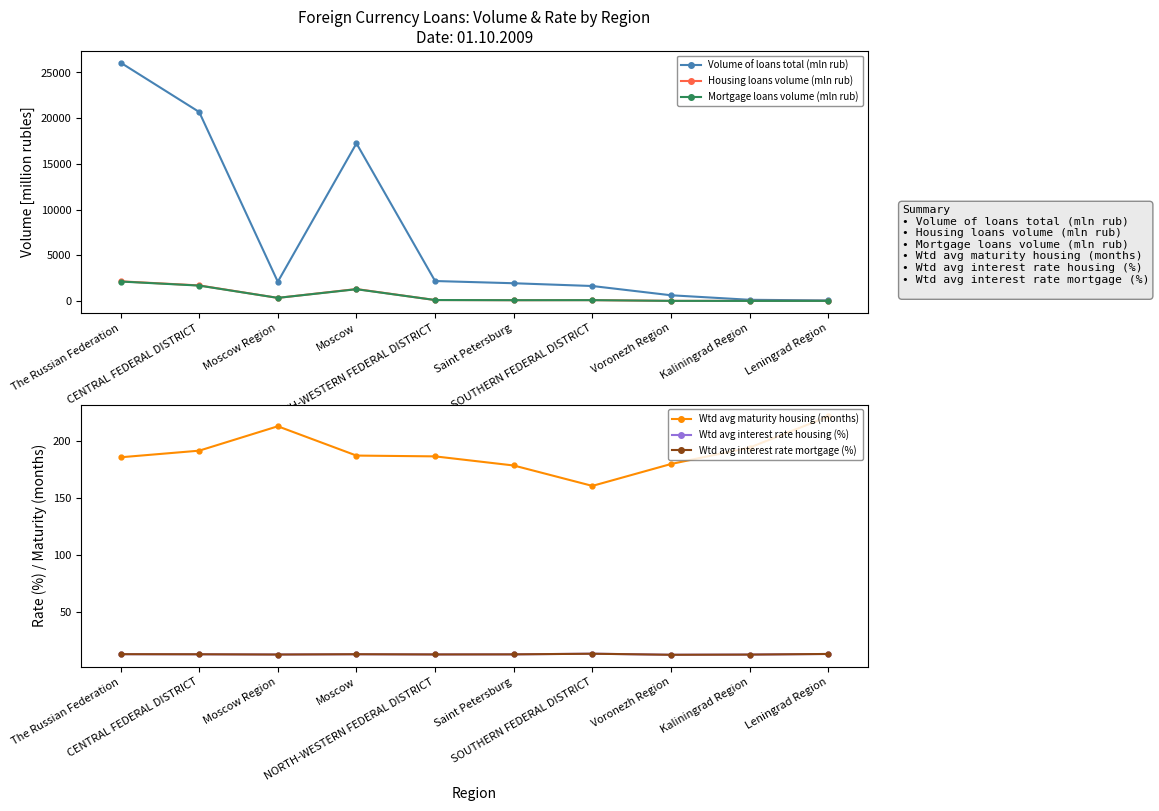

How many values in the Volume of loans total (mln rub) series are below 2097?

5